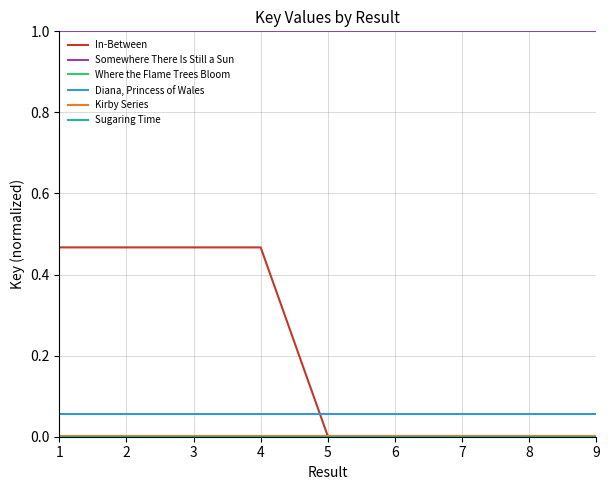

True or false: In-Between and Somewhere There Is Still a Sun intersect in this chart.

False